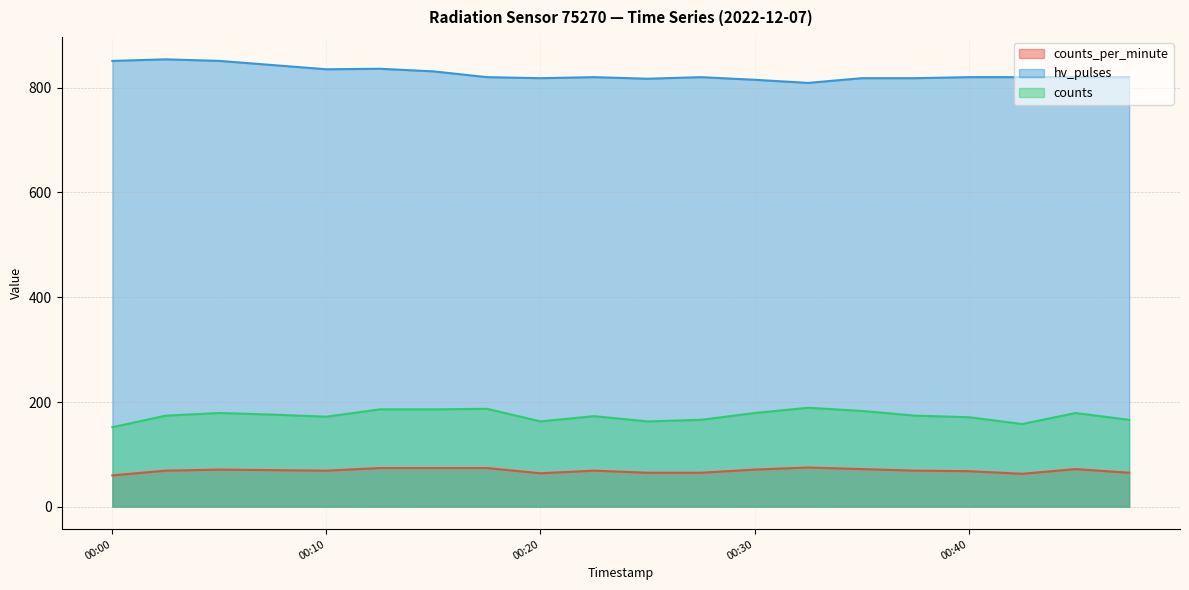

What are all the series names shown in the legend?

counts_per_minute, hv_pulses, counts